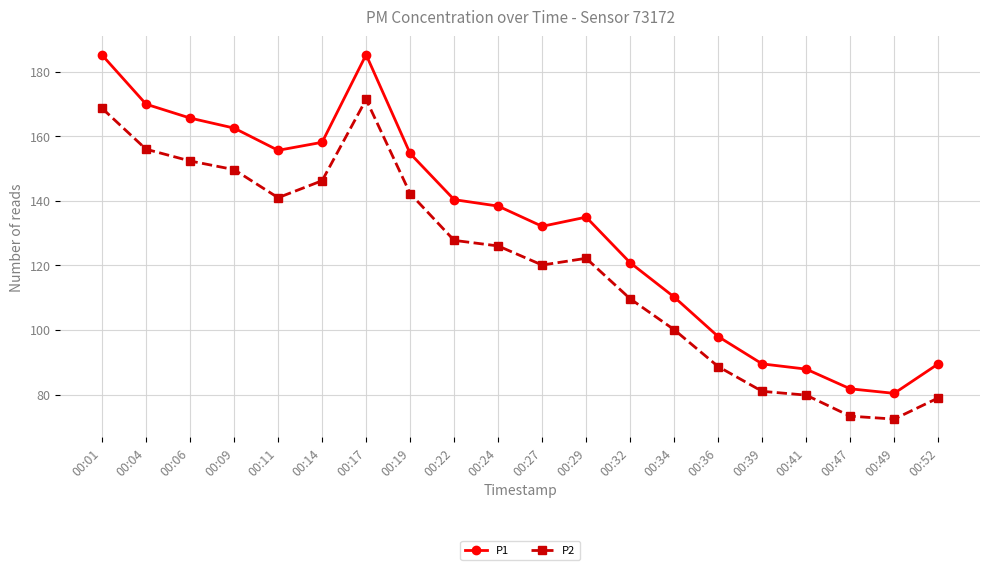

At which category is the sum across all series the highest?

00:17